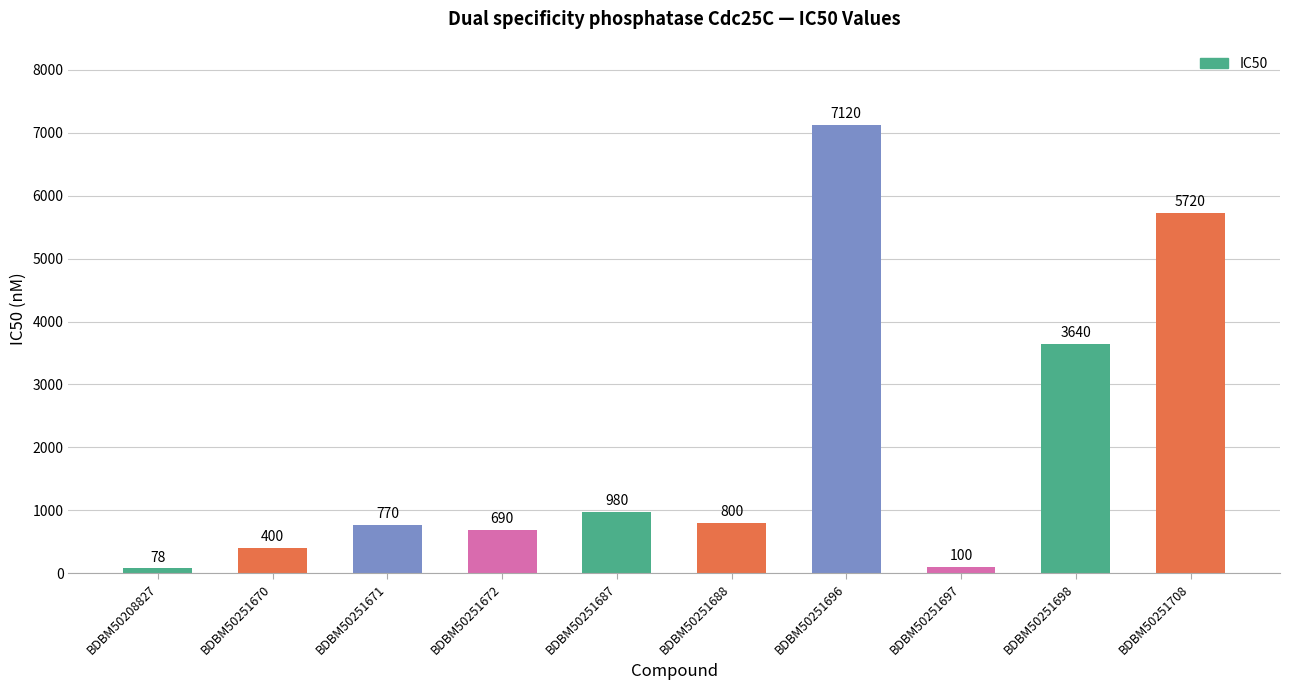

Rank the categories by value from lowest to highest.

BDBM50208827, BDBM50251697, BDBM50251670, BDBM50251672, BDBM50251671, BDBM50251688, BDBM50251687, BDBM50251698, BDBM50251708, BDBM50251696